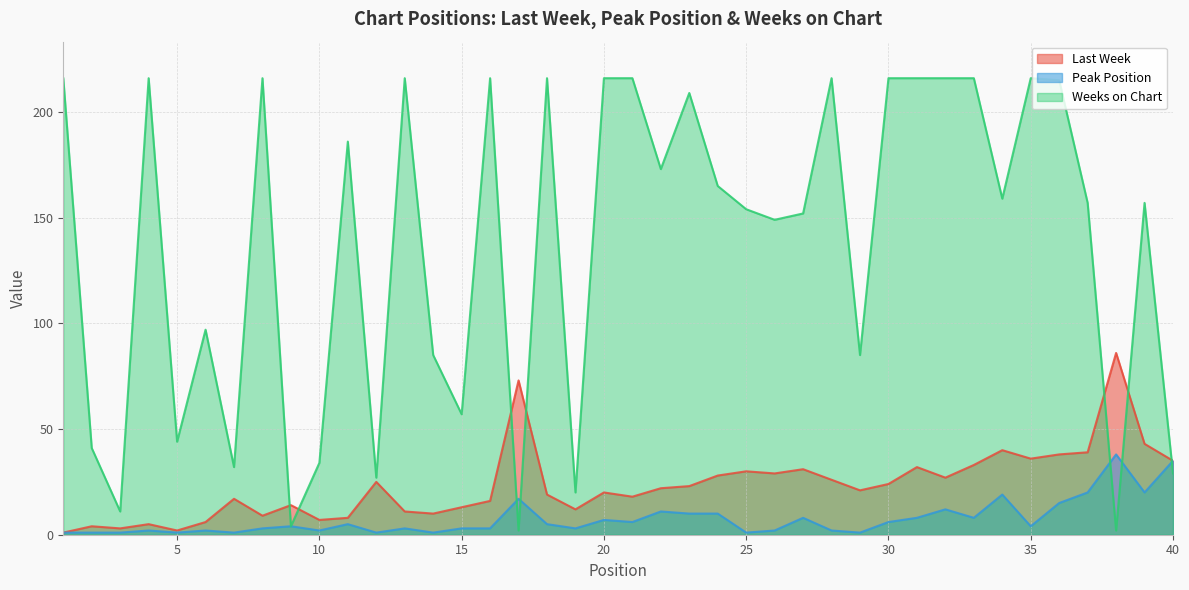

Where does the Weeks on Chart series first go above 159?

1